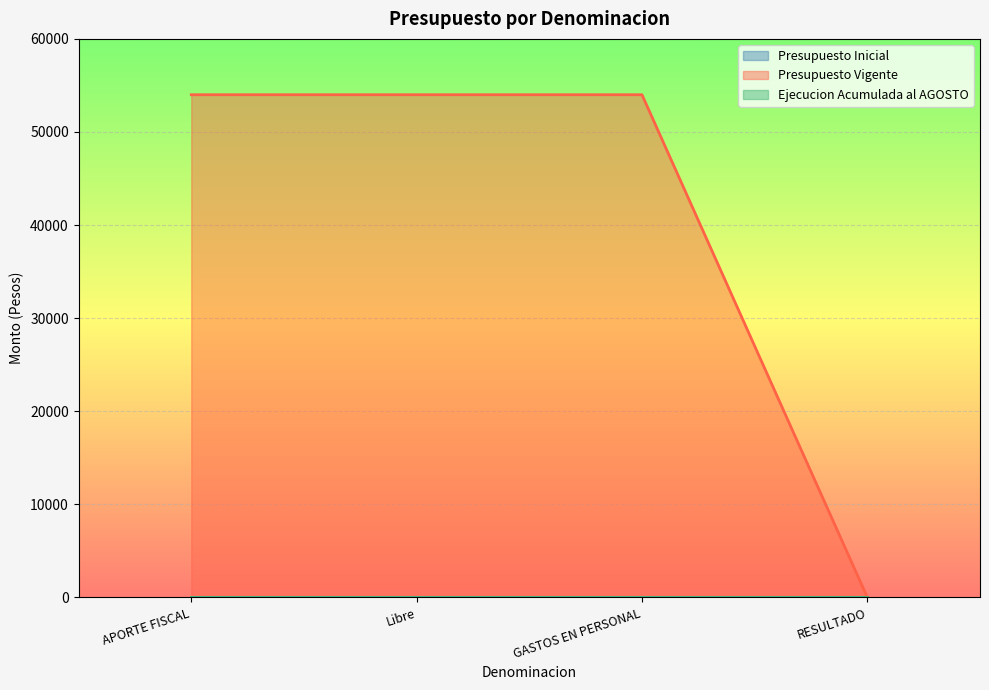

True or false: Ejecucion Acumulada al AGOSTO and Presupuesto Inicial intersect in this chart.

False